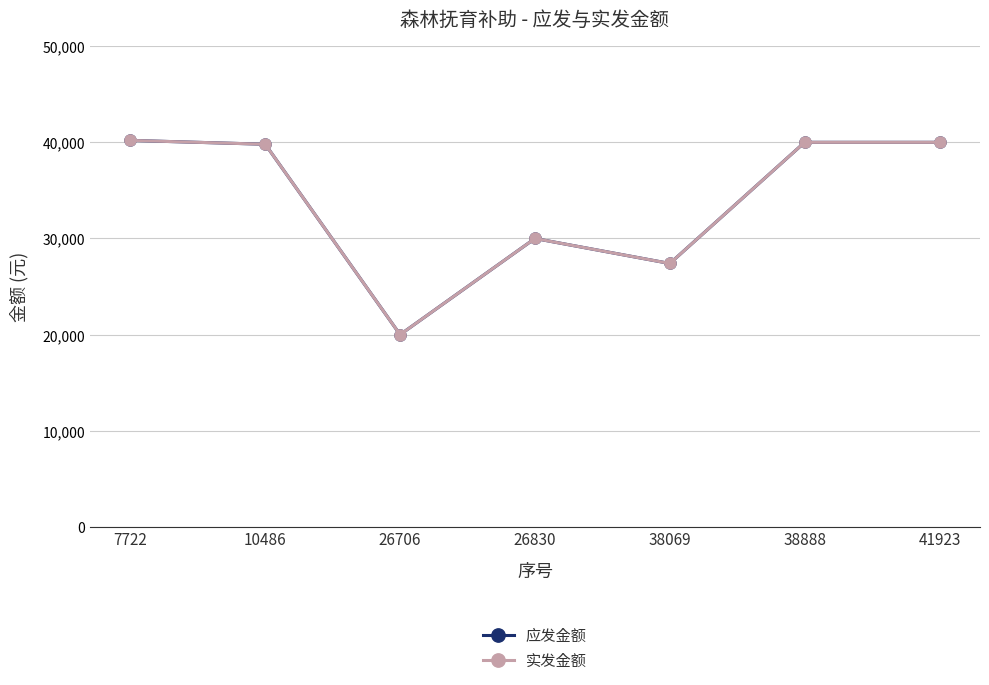

Read the 实发金额 value at 38069, to the nearest 100.

27400